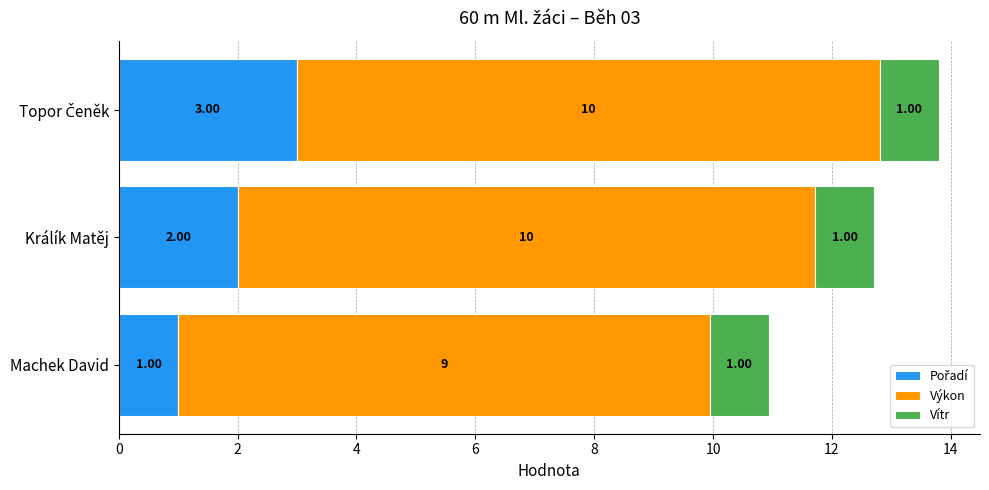

What is the total value across all series at Králík Matěj?

12.7